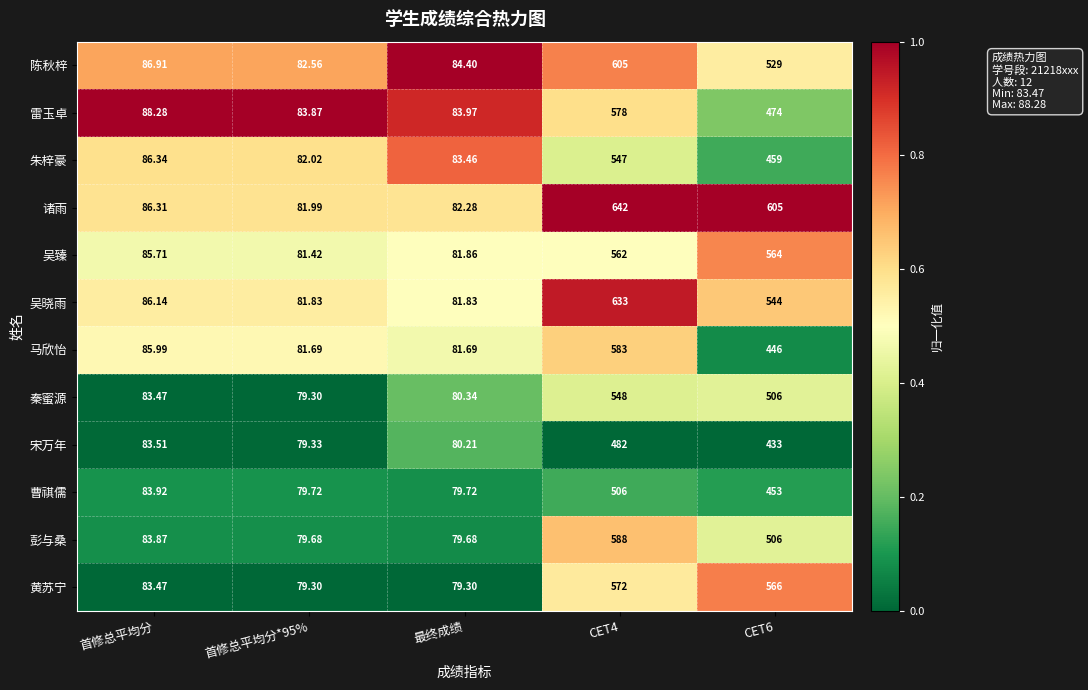

List the series in order of their peak value, lowest first.

宋万年, 曹祺儒, 朱梓豪, 秦蜜源, 吴臻, 黄苏宁, 雷玉卓, 马欣怡, 彭与桑, 陈秋梓, 吴晓雨, 诸雨